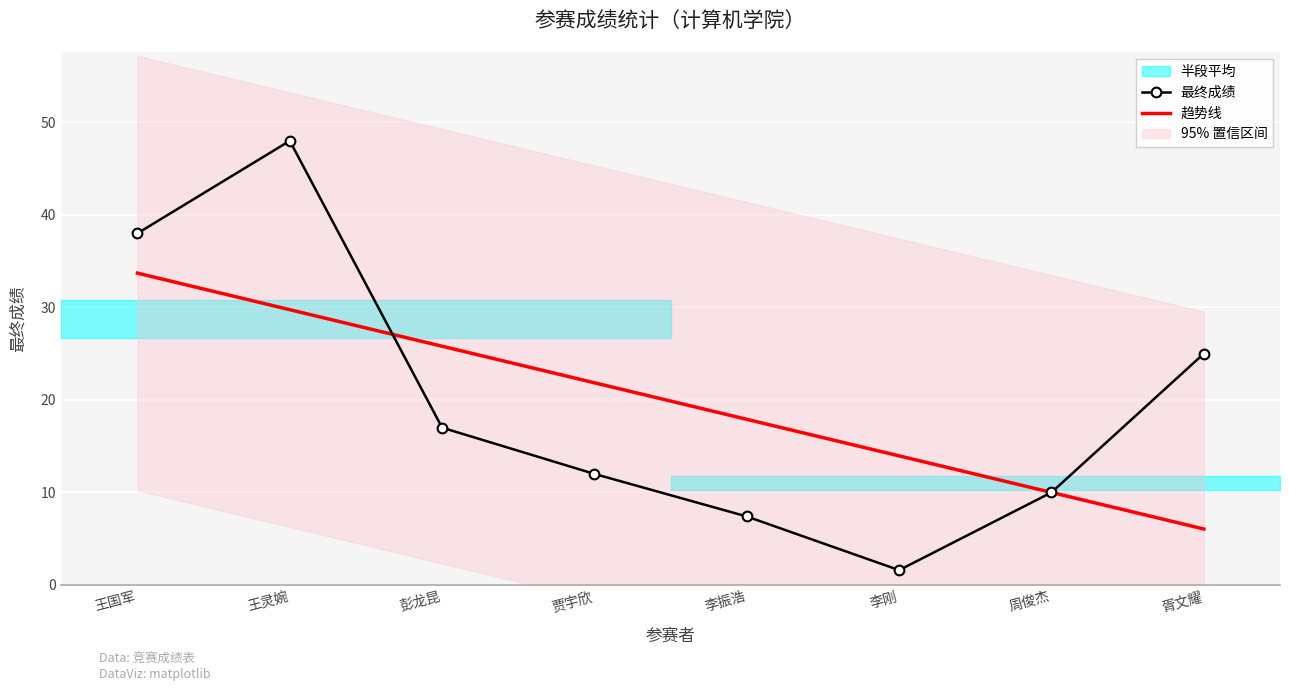

Where do 趋势线 and 最终成绩 first cross each other?

王灵婉 and 彭龙昆